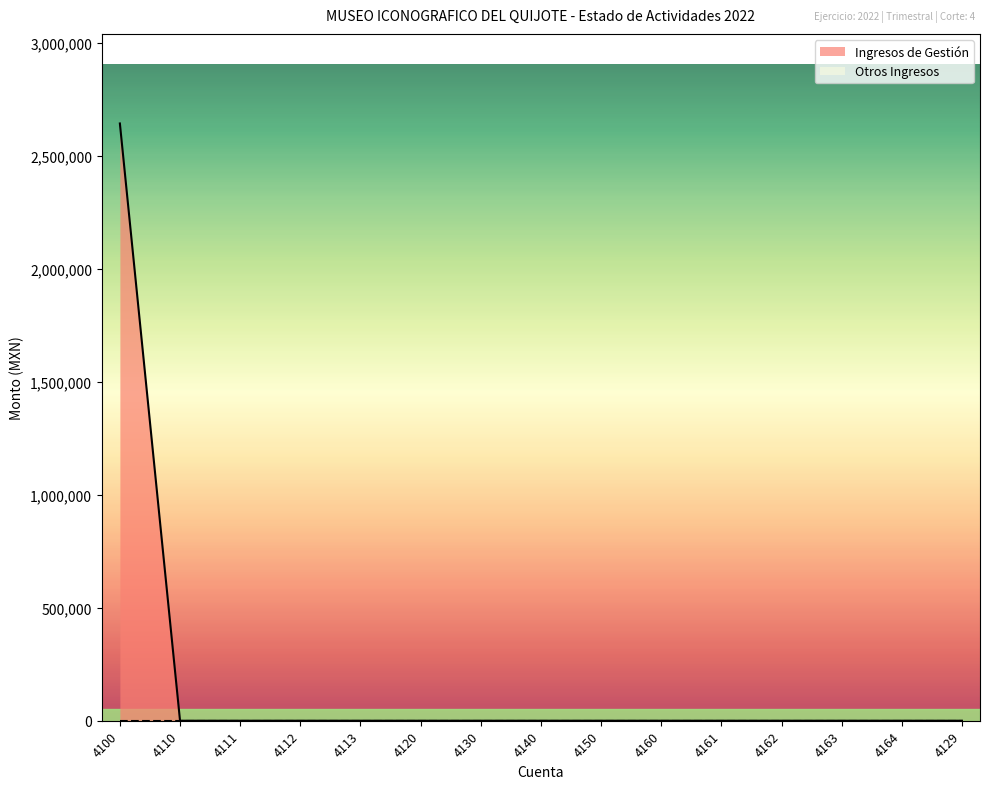

The value of Ingresos de Gestión at 4150 is 1000589.4. True or false?

False